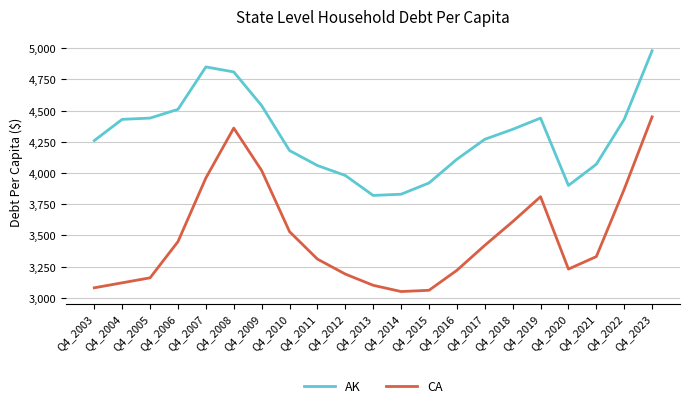

Which category has the highest value in the CA series?

Q4_2023